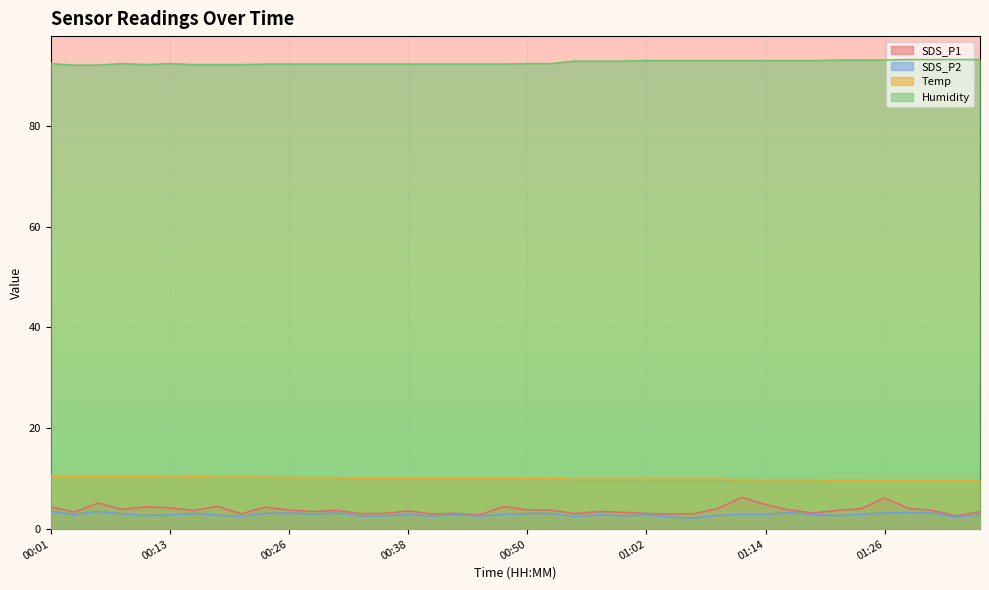

Is it true that SDS_P1 equals 4.1 at 01:09?

True